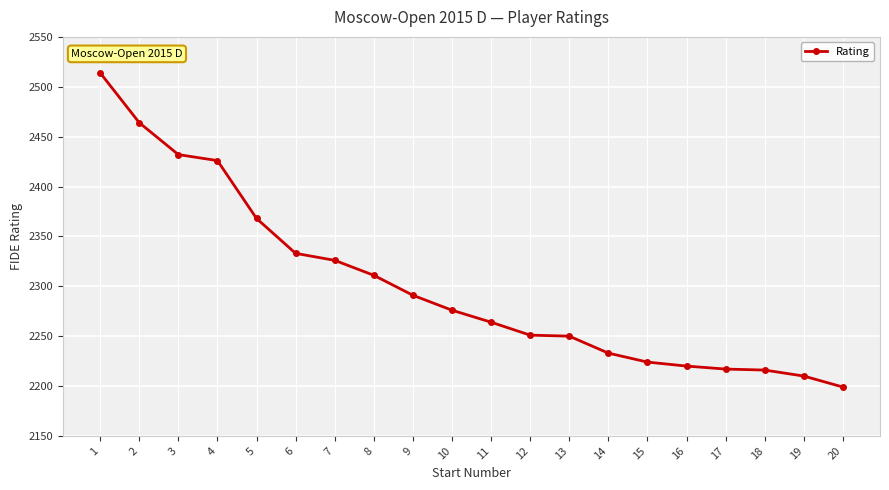

The chart shows a value of 2426 at 4. True or false?

True